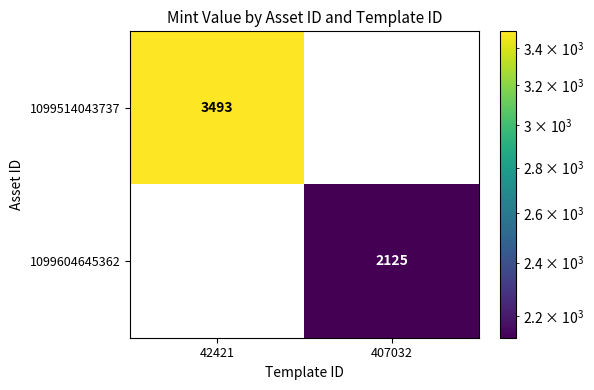

Is the value of 1099604645362 at 407032 greater than the value of 1099514043737 at 42421?

No